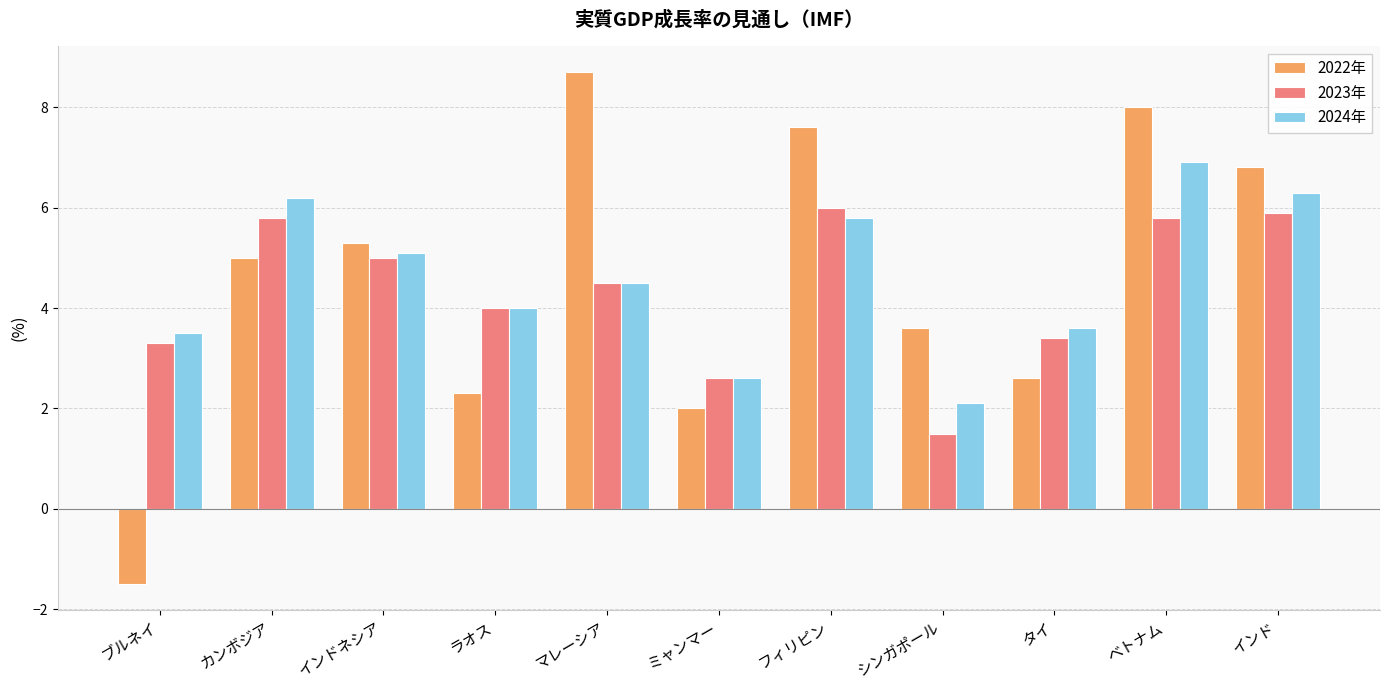

List the series in order of their peak value, highest first.

2022年, 2024年, 2023年